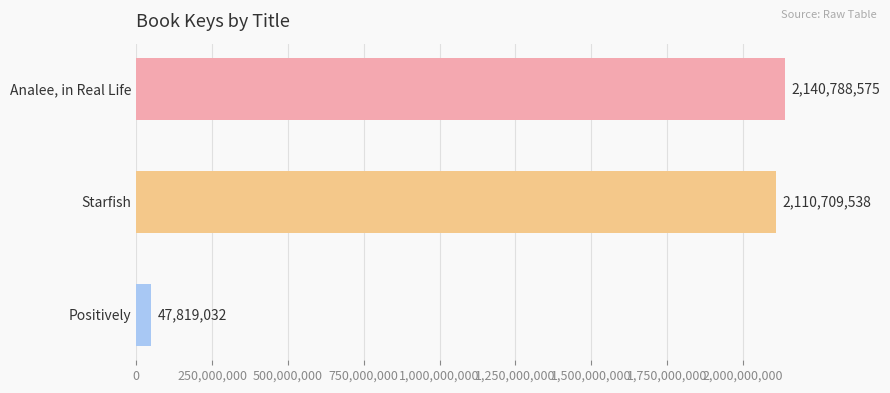

Does the chart contain stacked bars?

No